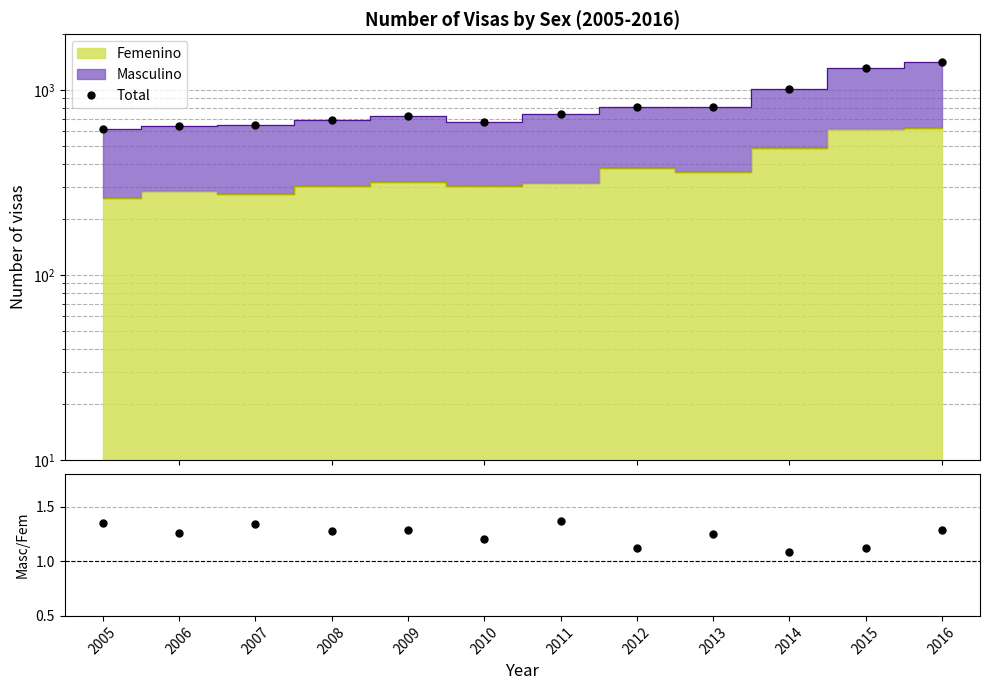

Which series changed the most between 2010 and 2014?

Total